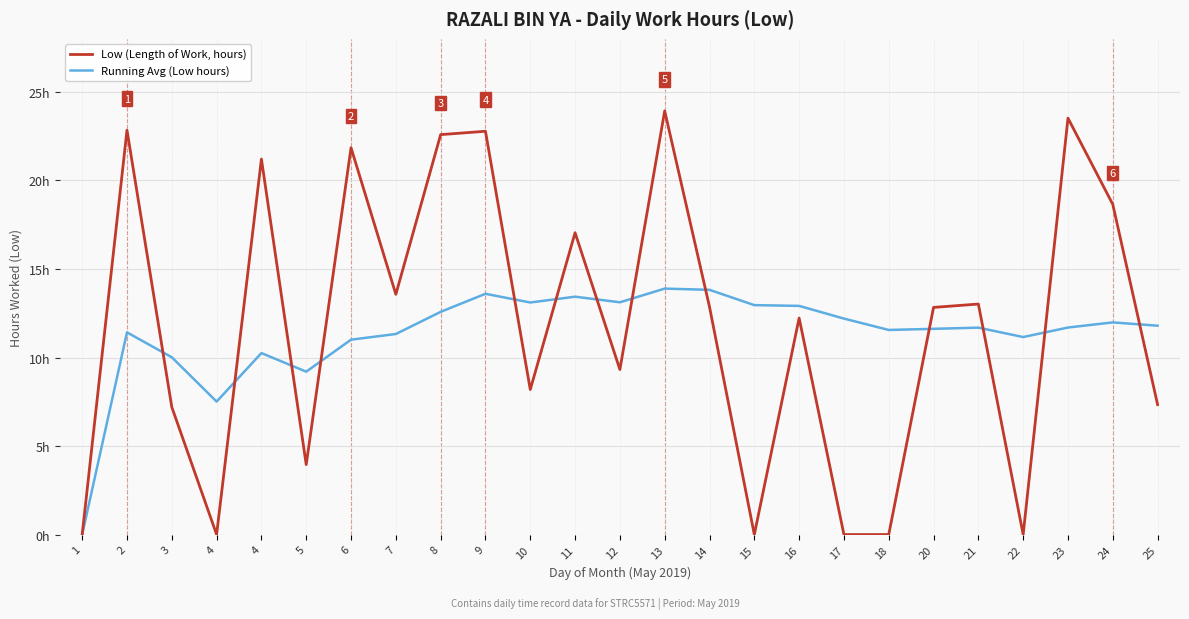

Does the chart display data point markers on the line(s)?

No